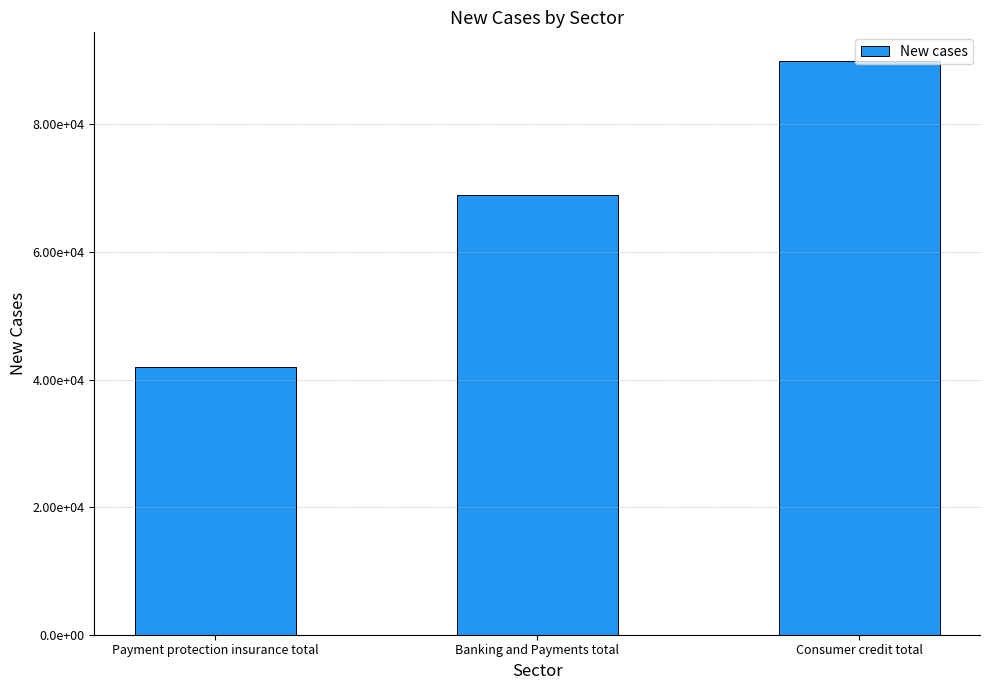

What is the sum of the values at Consumer credit total and Payment protection insurance total?

131967